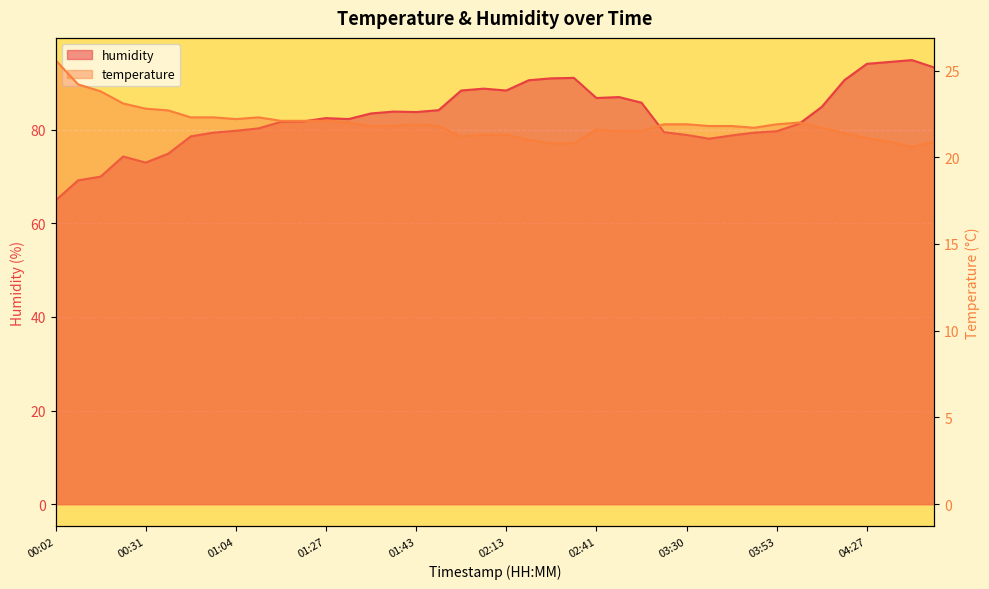

Is it true that temperature equals 22.7 at 00:38?

True